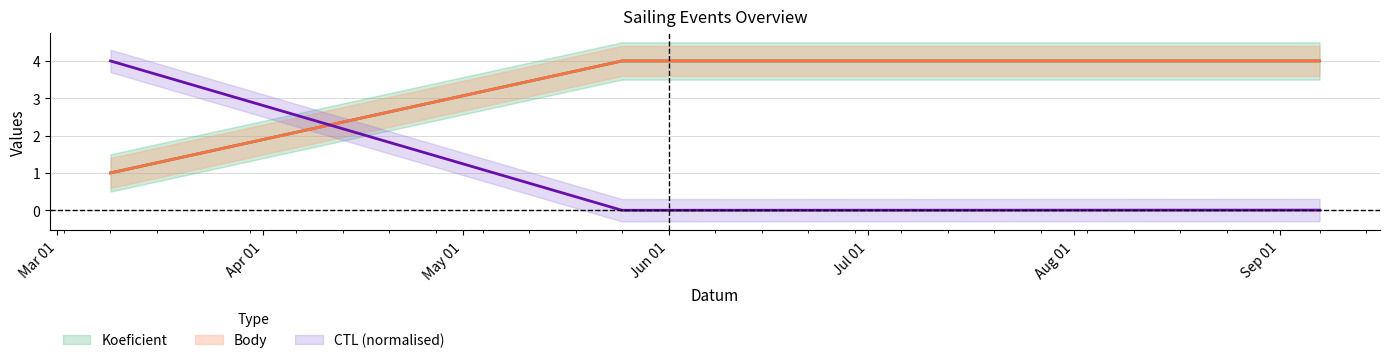

Reading left to right, transcribe all the data shown in this chart.

Koeficient: 1.0	4.0	4.0	4.0
Body: 1.0	4.0	4.0	4.0
CTL: 4.0	0.0	0.0	0.0